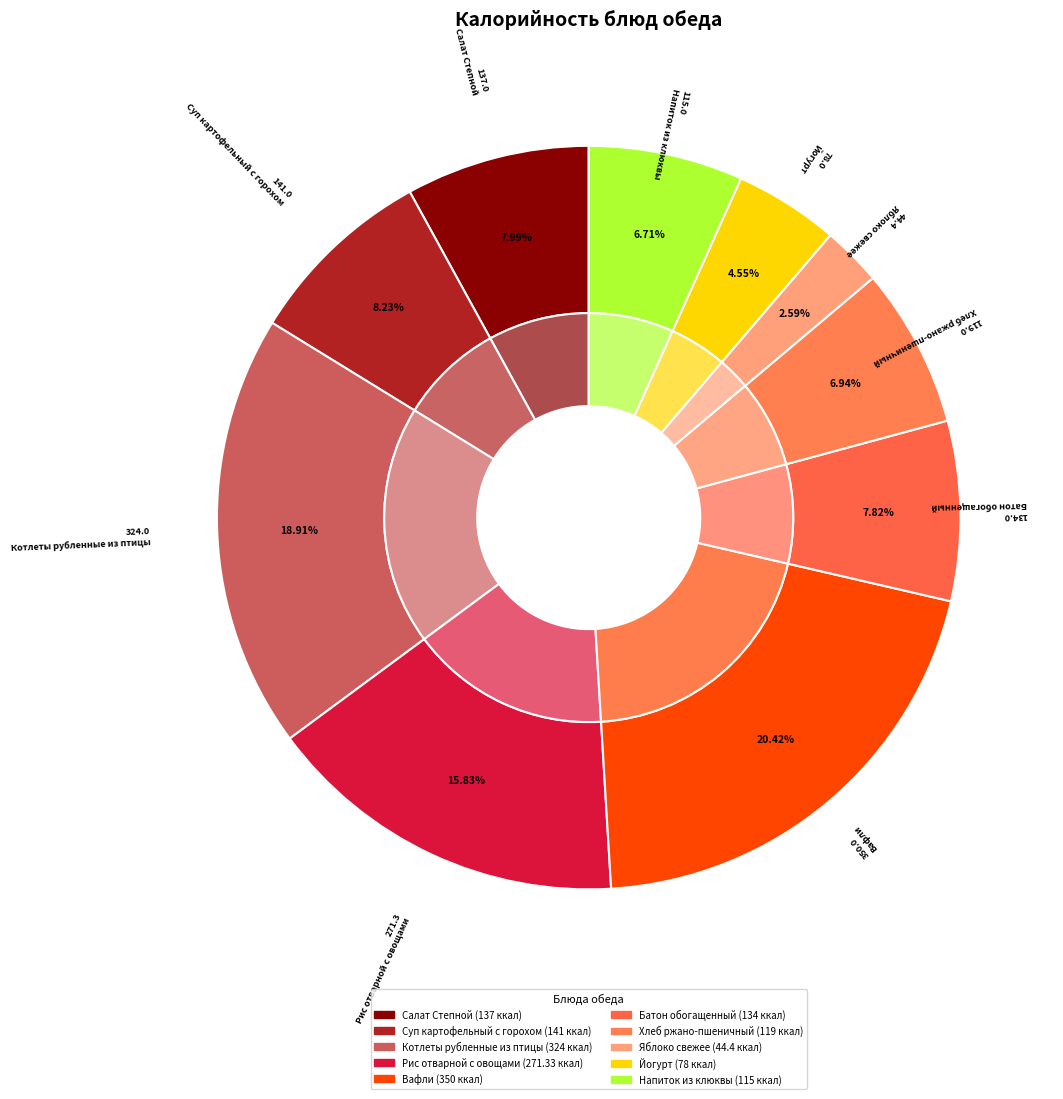

What percentage is the Йогурт slice, to the nearest percent?

5%